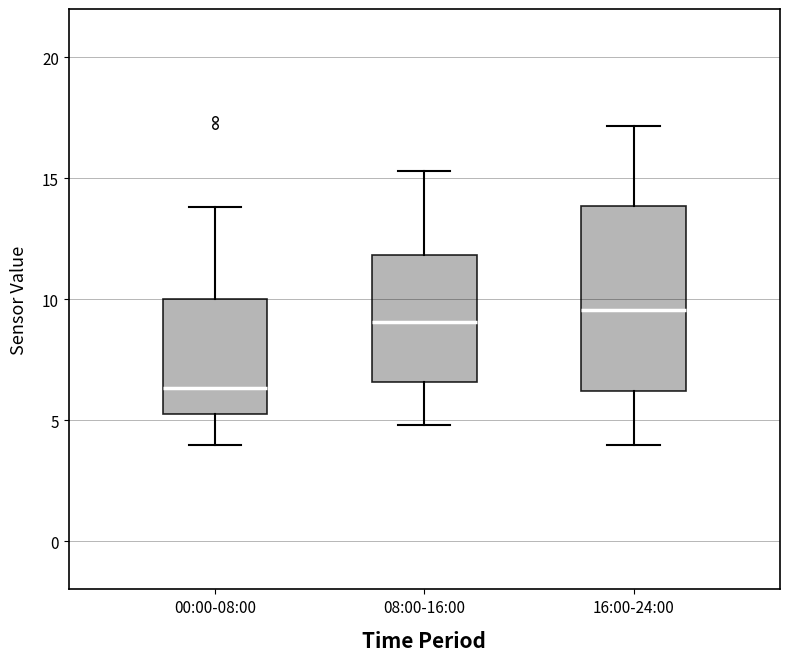

Which box is the tallest, from its lower edge to its upper edge?

16:00-24:00